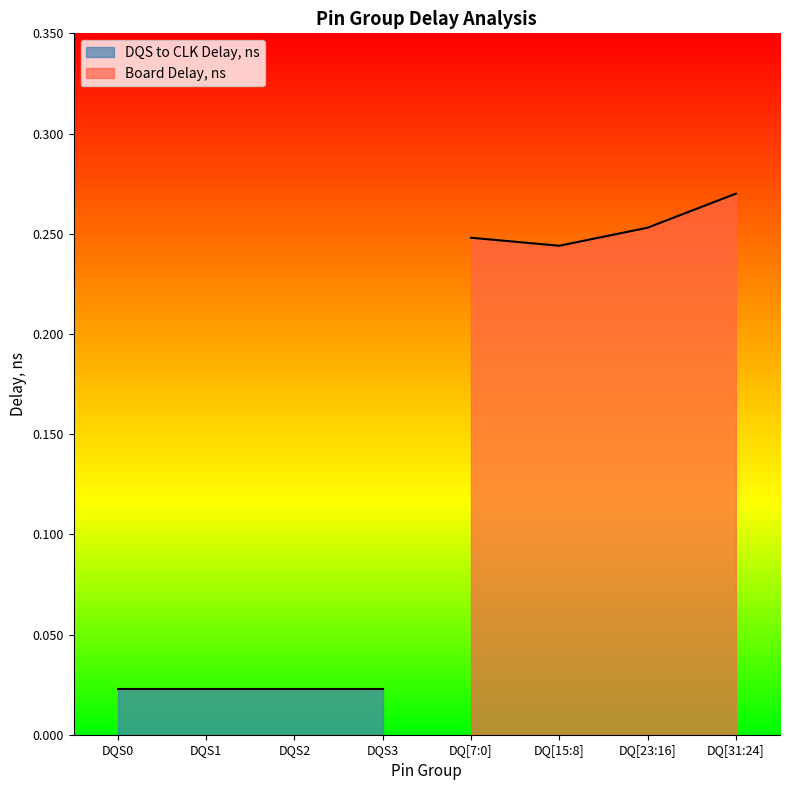

The value of Board Delay, ns at DQ[31:24] is 0.1. True or false?

False